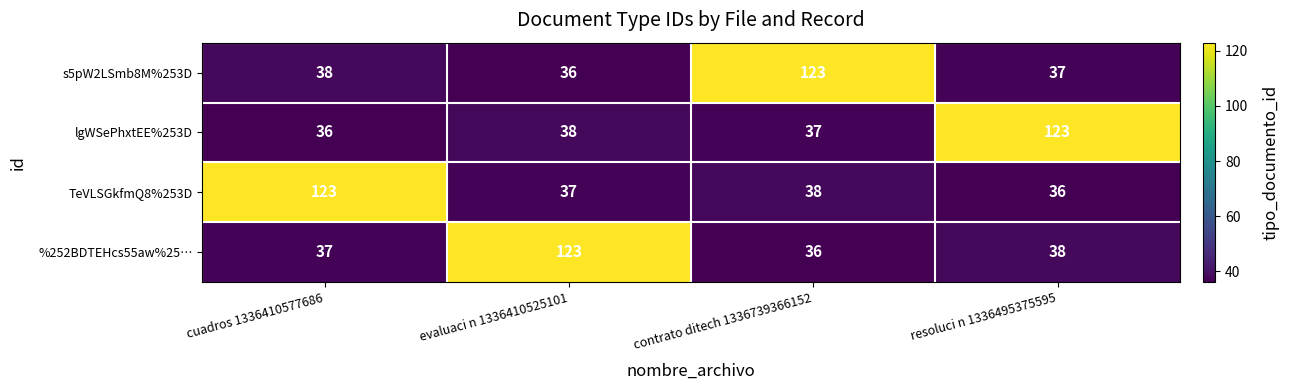

At which label does TeVLSGkfmQ8%253D first exceed 38?

cuadros 1336410577686